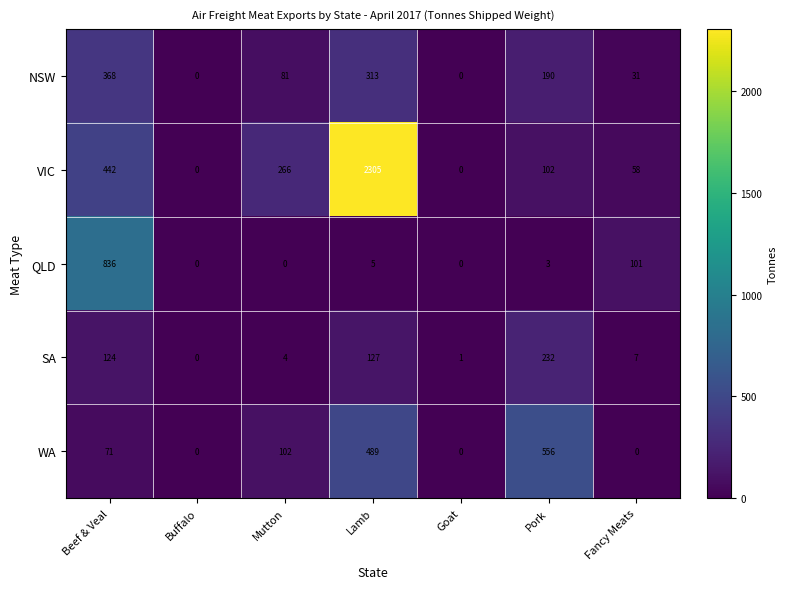

What is the difference between the second highest and second lowest values in the QLD series?

101